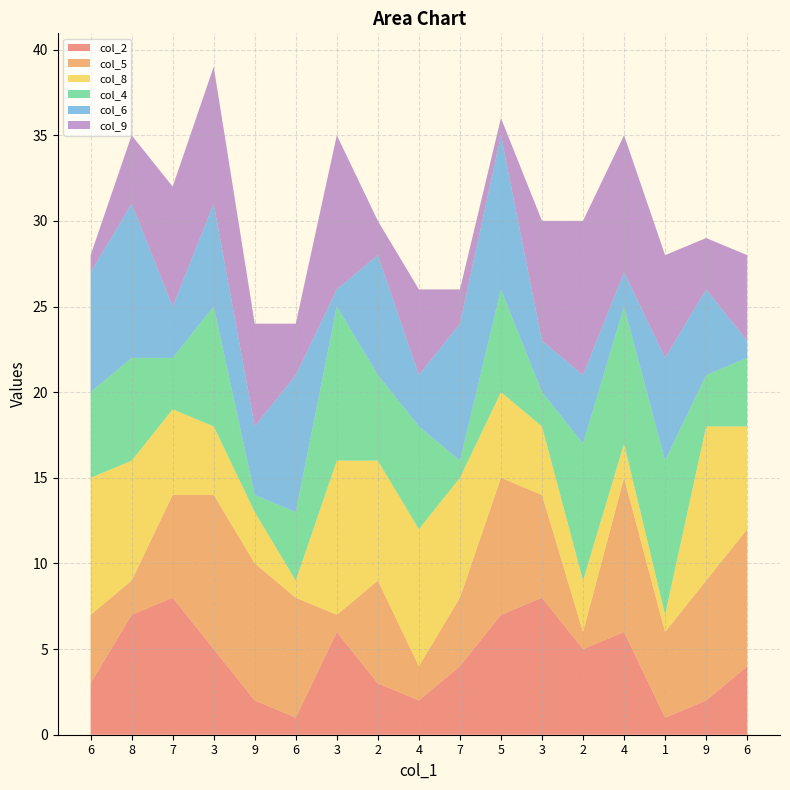

Reading left to right, what are all the values shown in this chart?

col_2: 3	7	8	5	2	1	6	3	2	4	7	8	5	6	1	2	4
col_5: 4	2	6	9	8	7	1	6	2	4	8	6	1	9	5	7	8
col_8: 8	7	5	4	3	1	9	7	8	7	5	4	3	2	1	9	6
col_4: 5	6	3	7	1	4	9	5	6	1	6	2	8	8	9	3	4
col_6: 7	9	3	6	4	8	1	7	3	8	9	3	4	2	6	5	1
col_9: 1	4	7	8	6	3	9	2	5	2	1	7	9	8	6	3	5